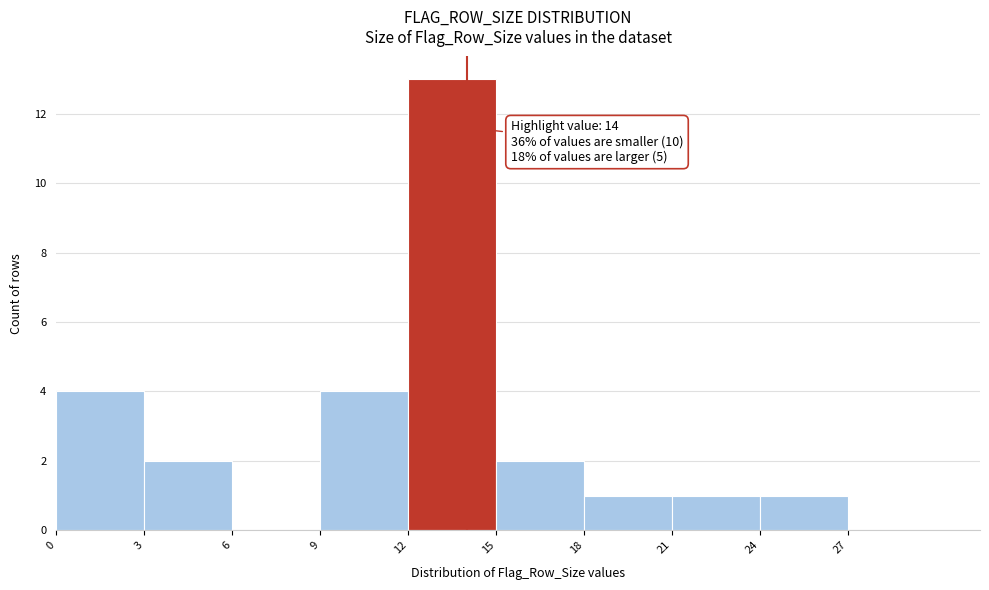

Which range on the x-axis has the tallest bar?

12 to 15